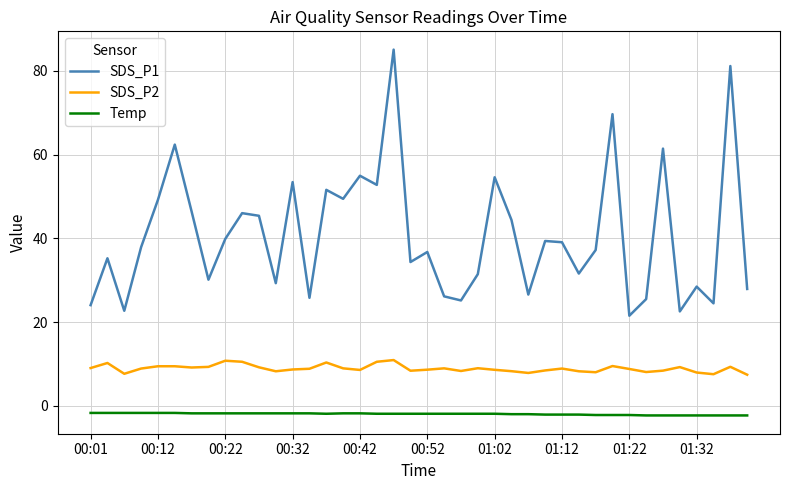

Rank the series by their maximum value, from lowest to highest.

Temp, SDS_P2, SDS_P1